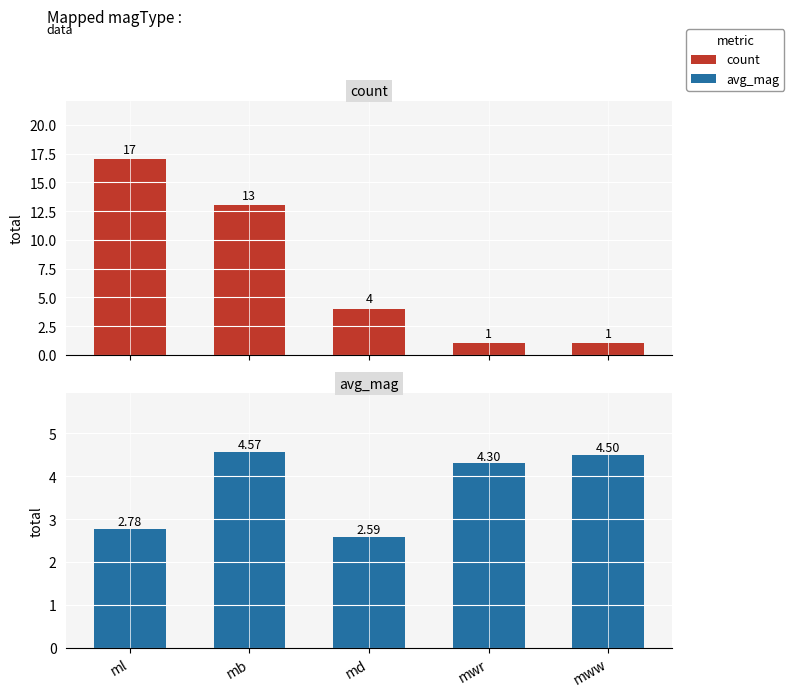

What is the difference between the highest and lowest values at mww?

3.5